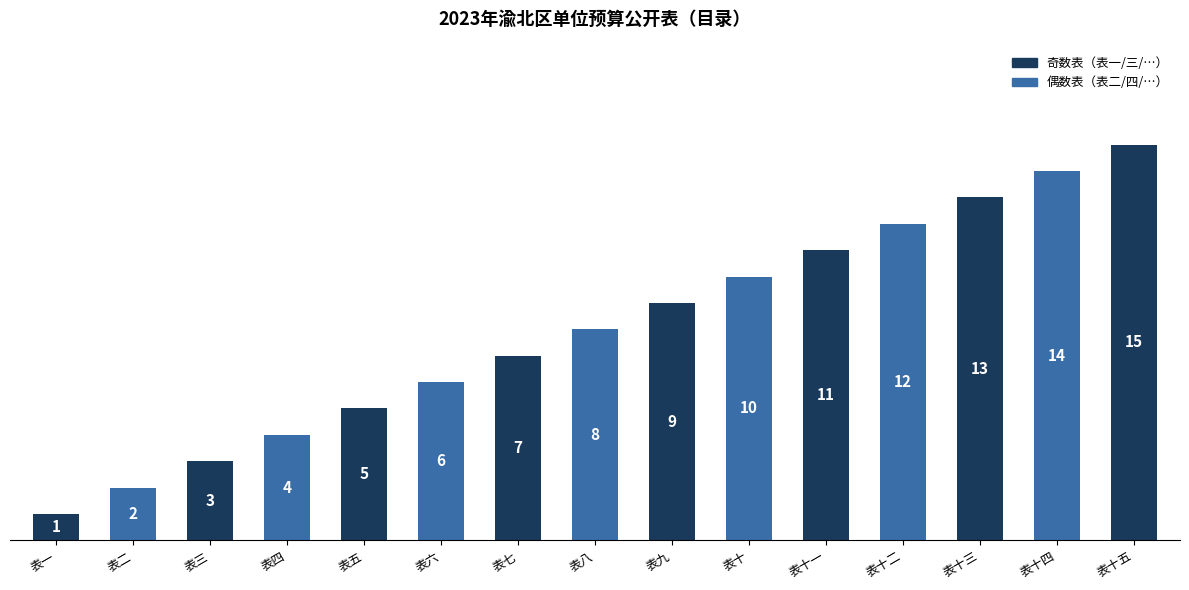

How many data points are less than 8?

7